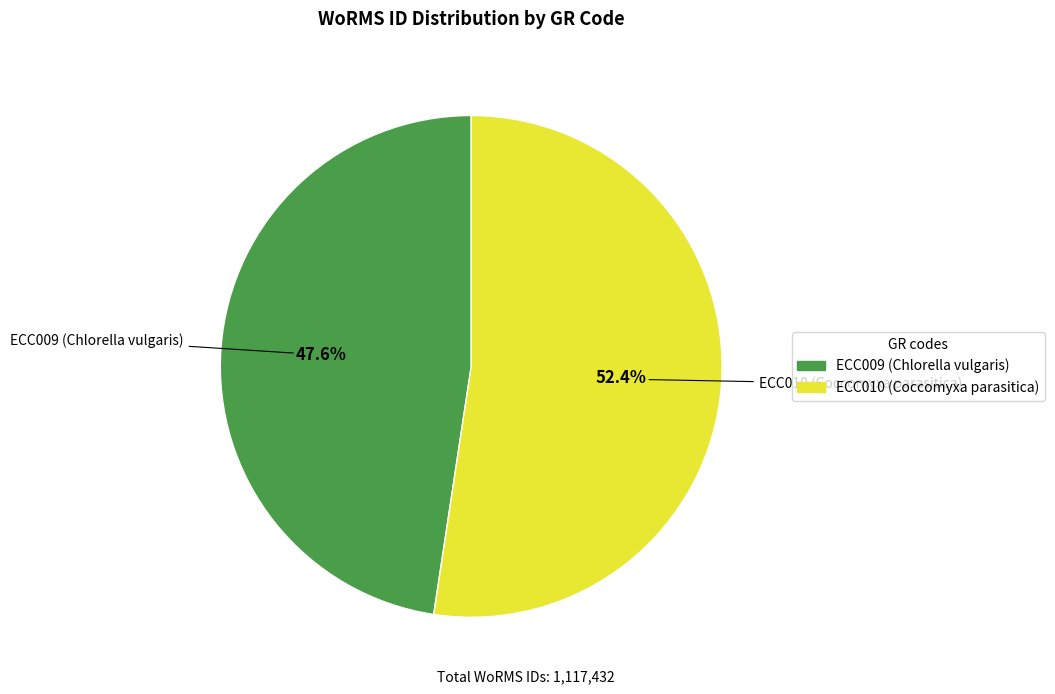

Is it true that ECC009 (Chlorella vulgaris) is 48% of the pie?

True